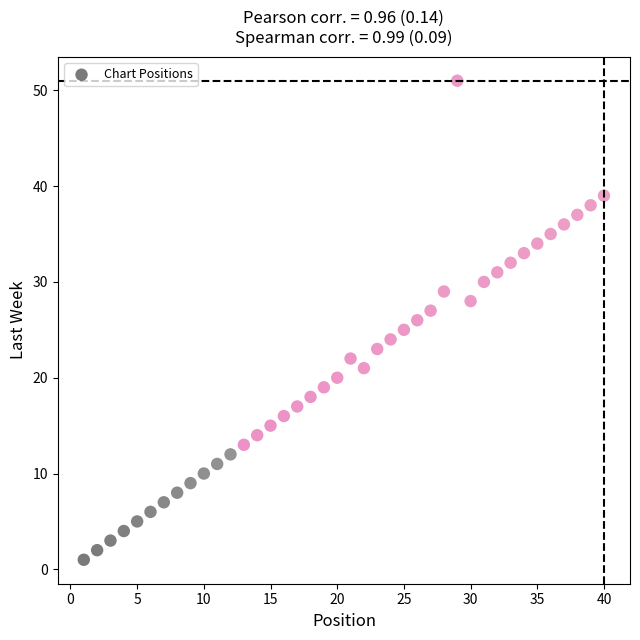

What is the range of X values (max minus min)?

39